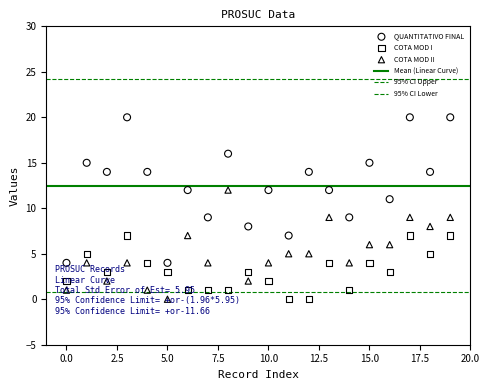

At which category is the sum across all series the highest?

17